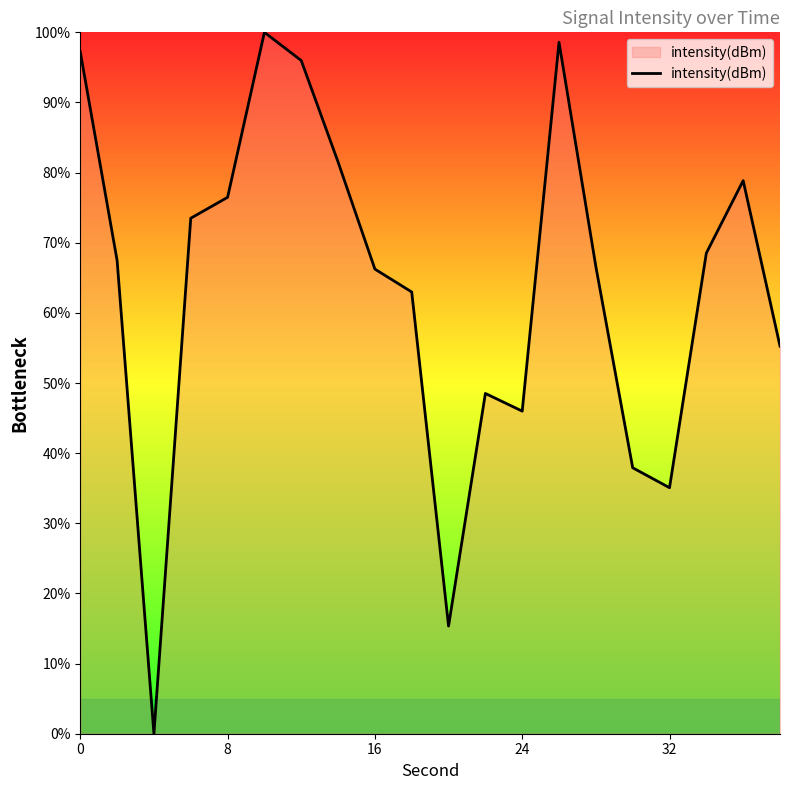

What is the greatest value displayed?

100.0